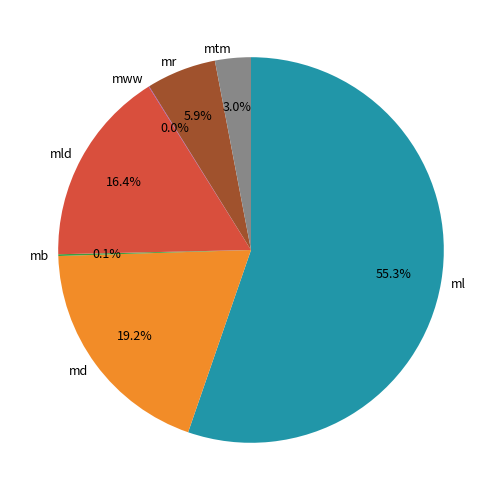

What portion of the pie excludes mld?

83.6%